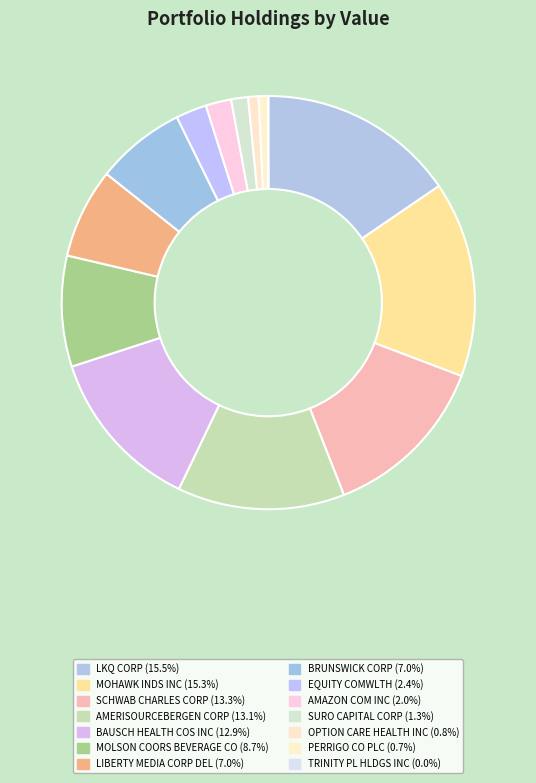

To the nearest percent, what is the combined percentage of TRINITY PL HLDGS INC and BAUSCH HEALTH COS INC?

13%